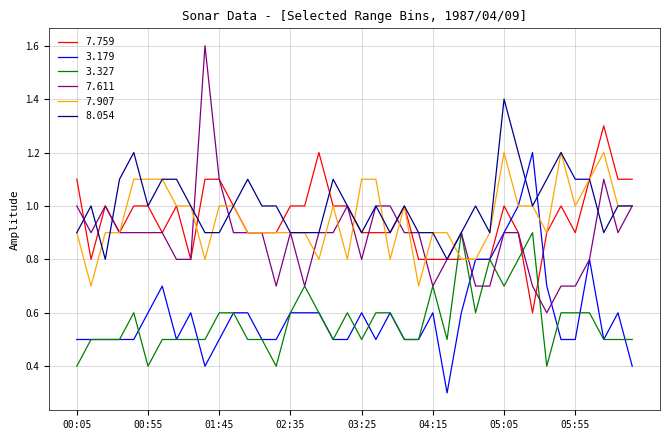

Does the chart display data point markers on the line(s)?

No